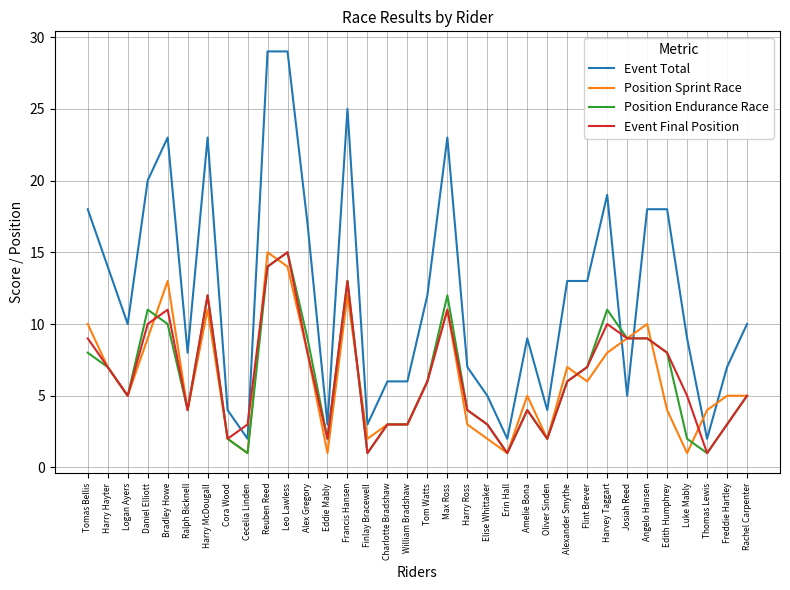

Read the Event Total value at Charlotte Bradshaw, to the nearest 5.

5